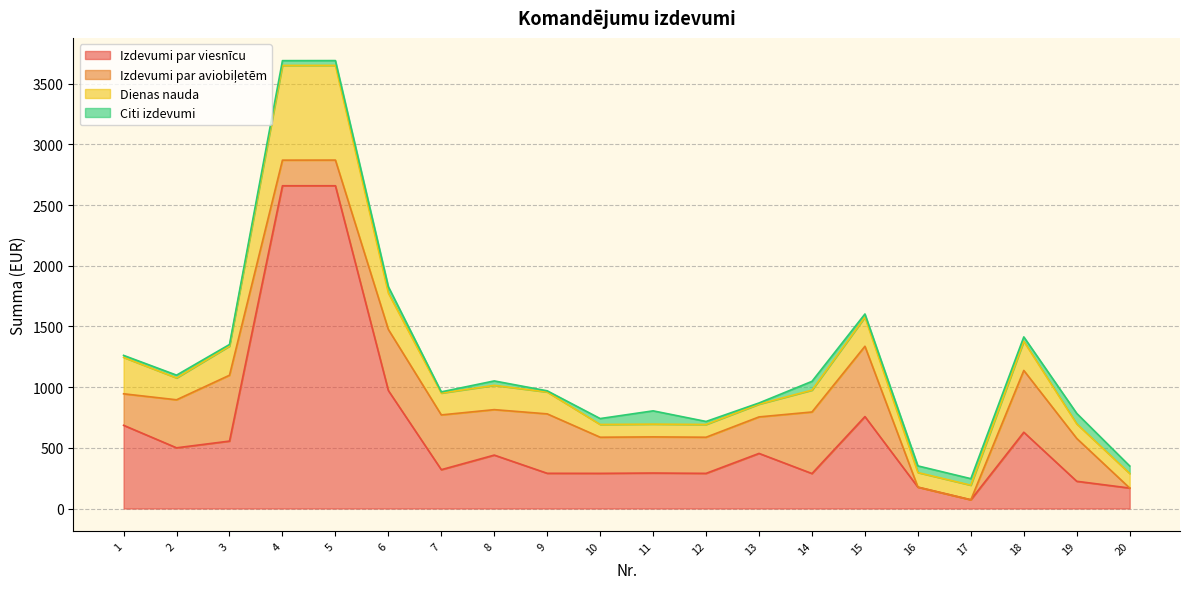

Where is the first local minimum for Izdevumi par aviobiļetēm?

4